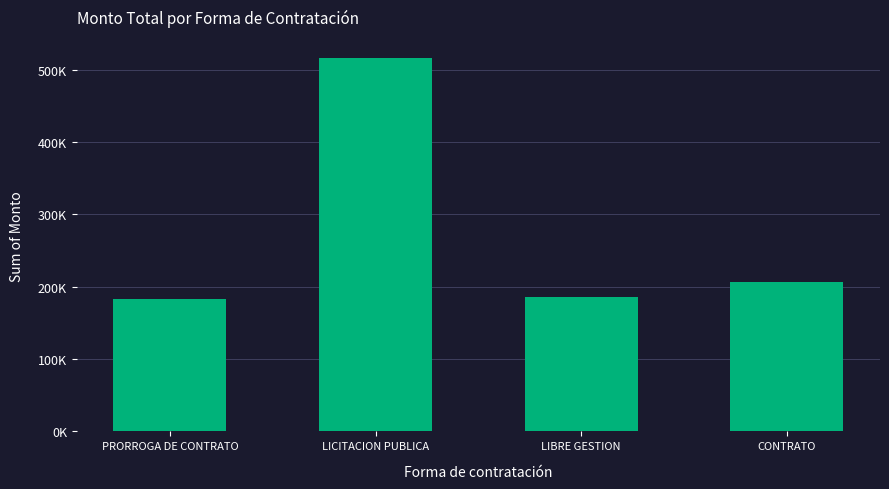

What is the sum of all values?

1091297.6